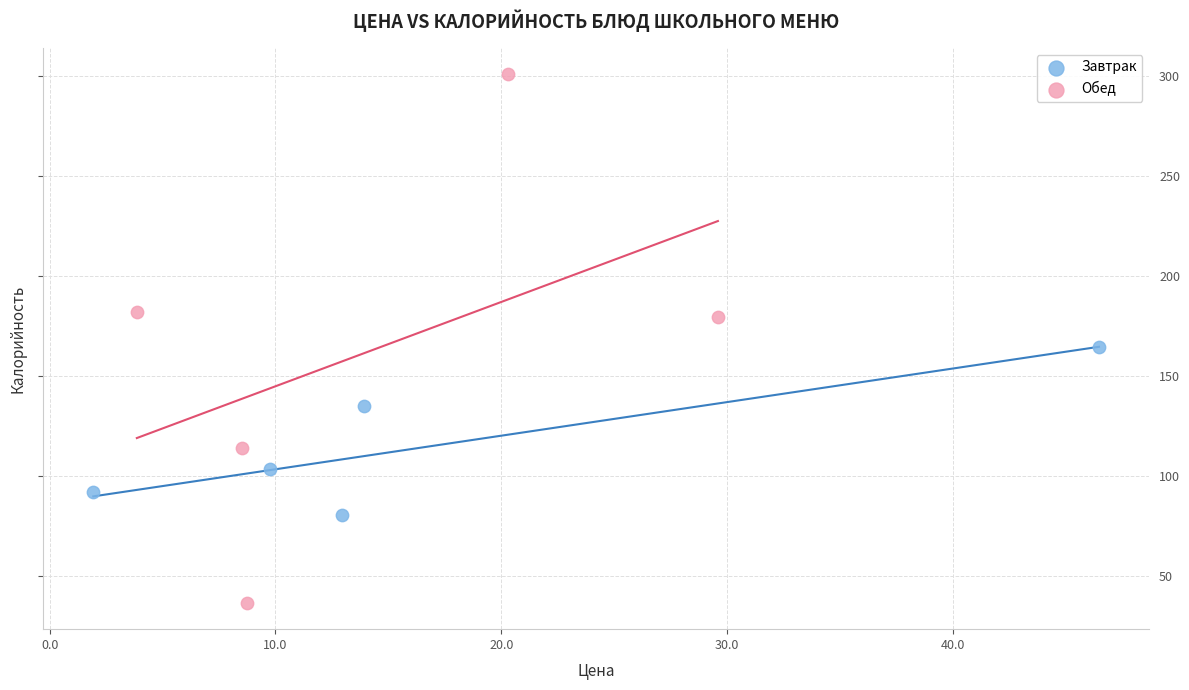

Which series has the widest spread of Y values?

Обед